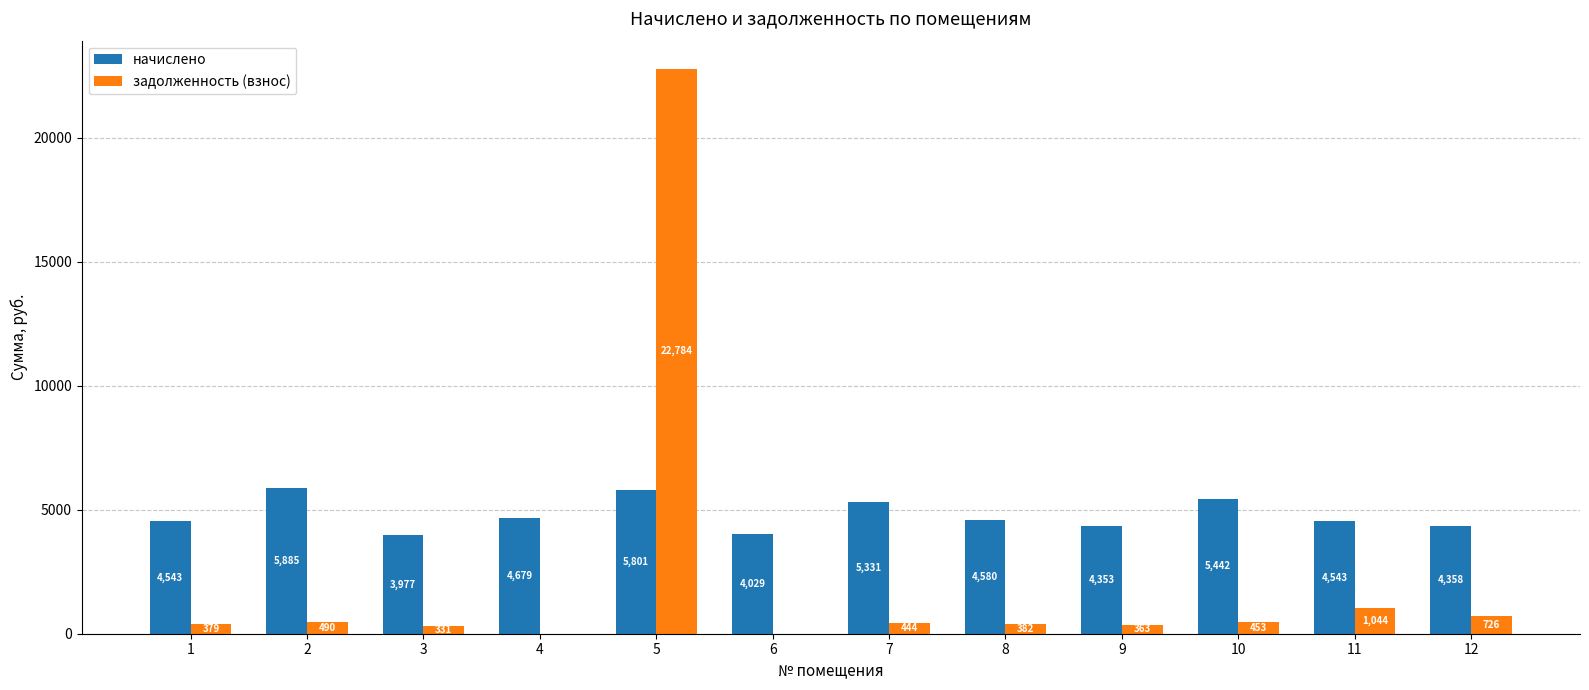

What are all the series names shown in the legend?

начислено, задолженность (взнос)